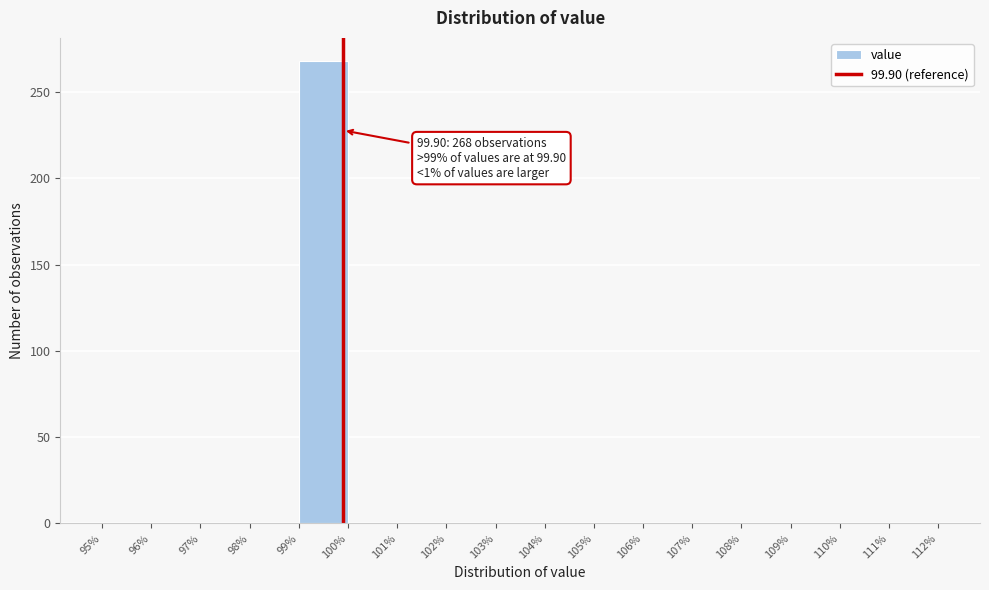

Over which range of the x-axis is the bar tallest?

99% to 100%